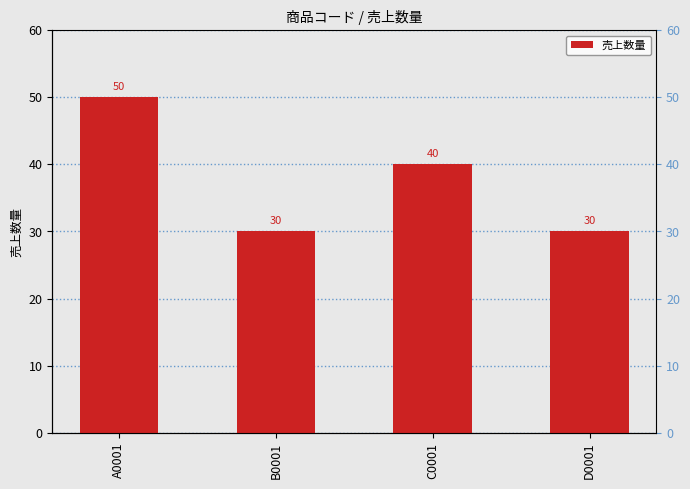

What is the difference between the second highest and second lowest values?

10